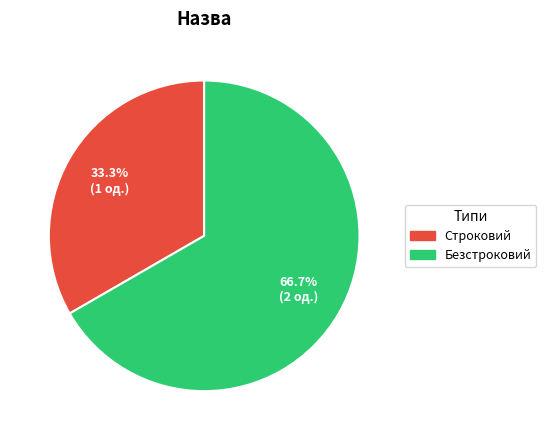

To the nearest percent, what is the difference between the Безстроковий and Строковий slice percentages?

33%